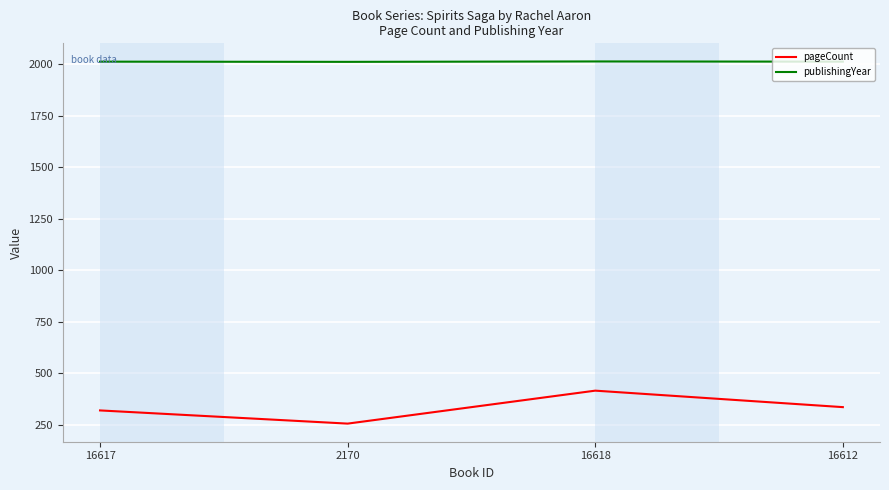

The value of publishingYear at 2170 is 2012. True or false?

True